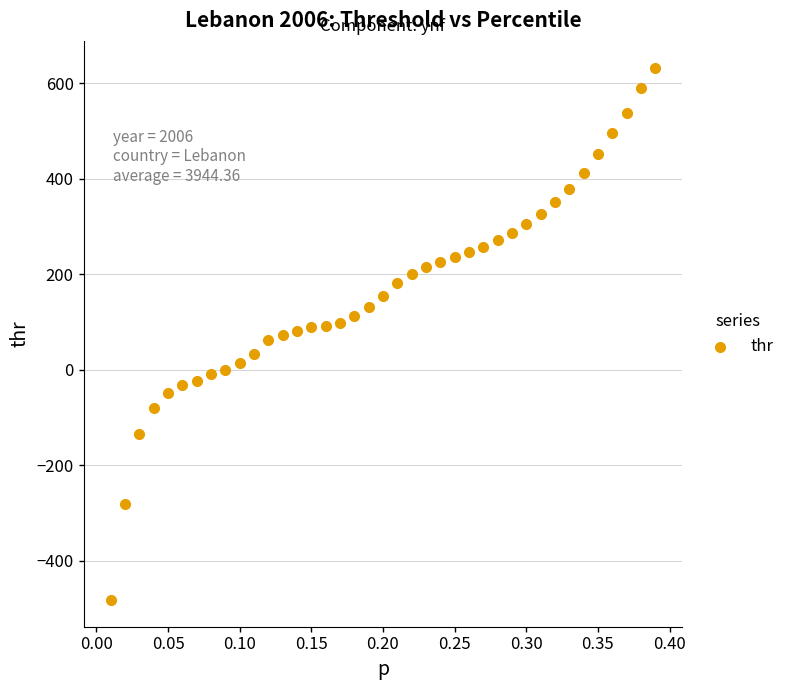

What is the range of Y values (max minus min)?

1115.5